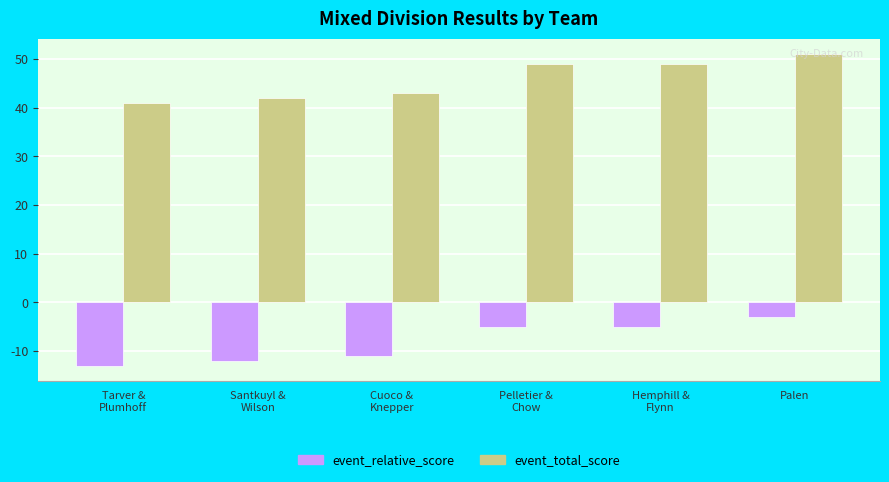

At how many categories does at least one series exceed 0?

6